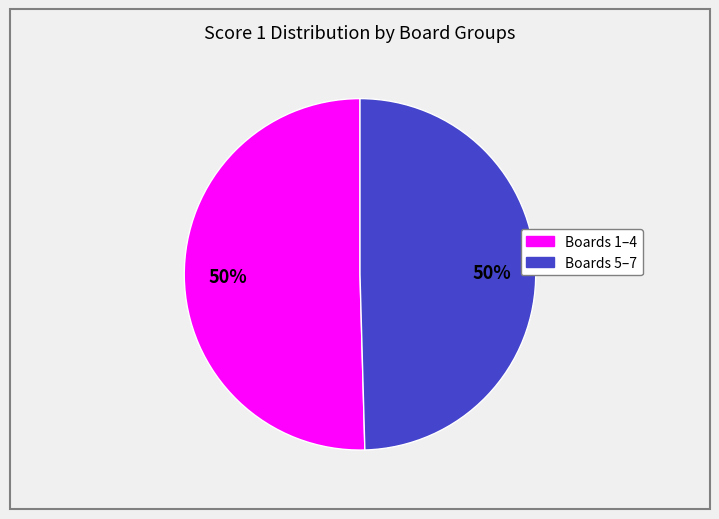

To the nearest percent, what is the average slice percentage?

50%